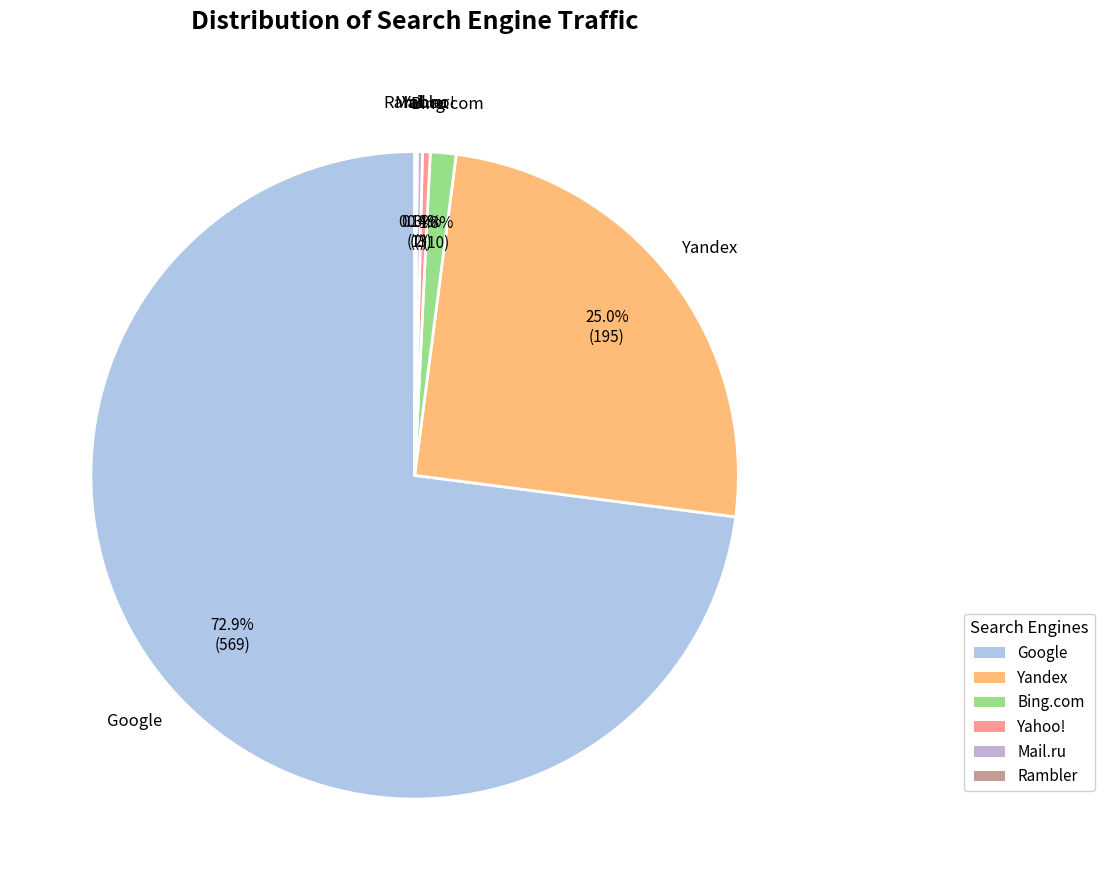

To the nearest percent, what portion does Google represent?

73%